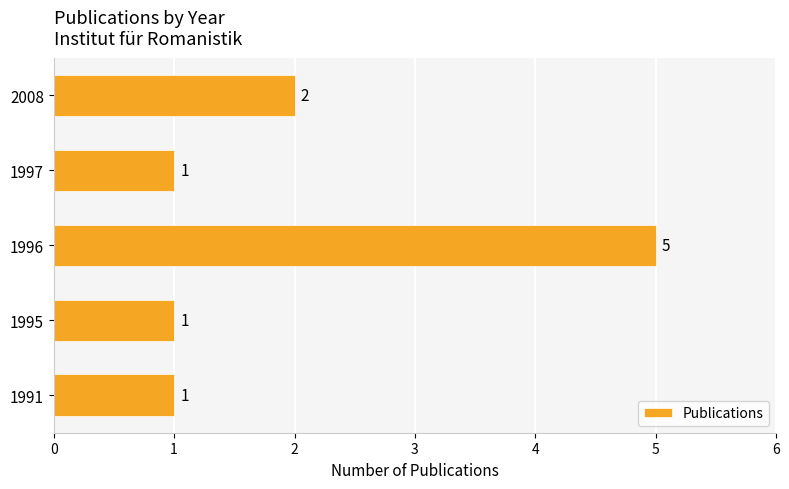

Are the bars horizontal?

Yes